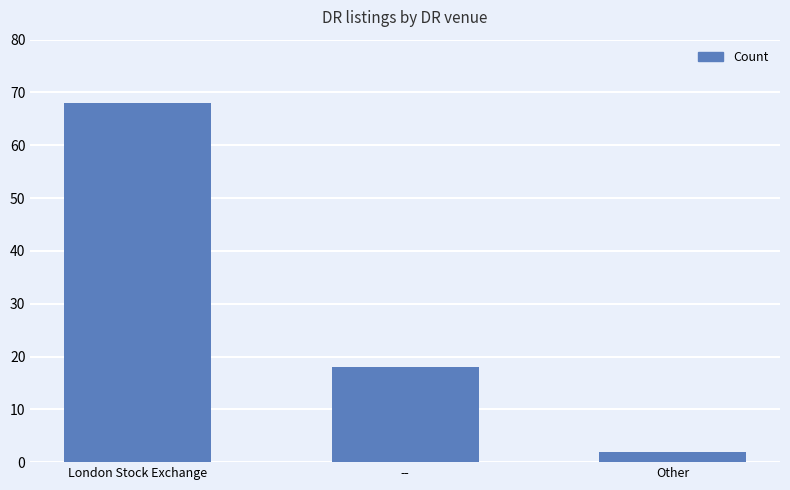

Reading left to right, transcribe all the data shown in this chart.

68	18	2